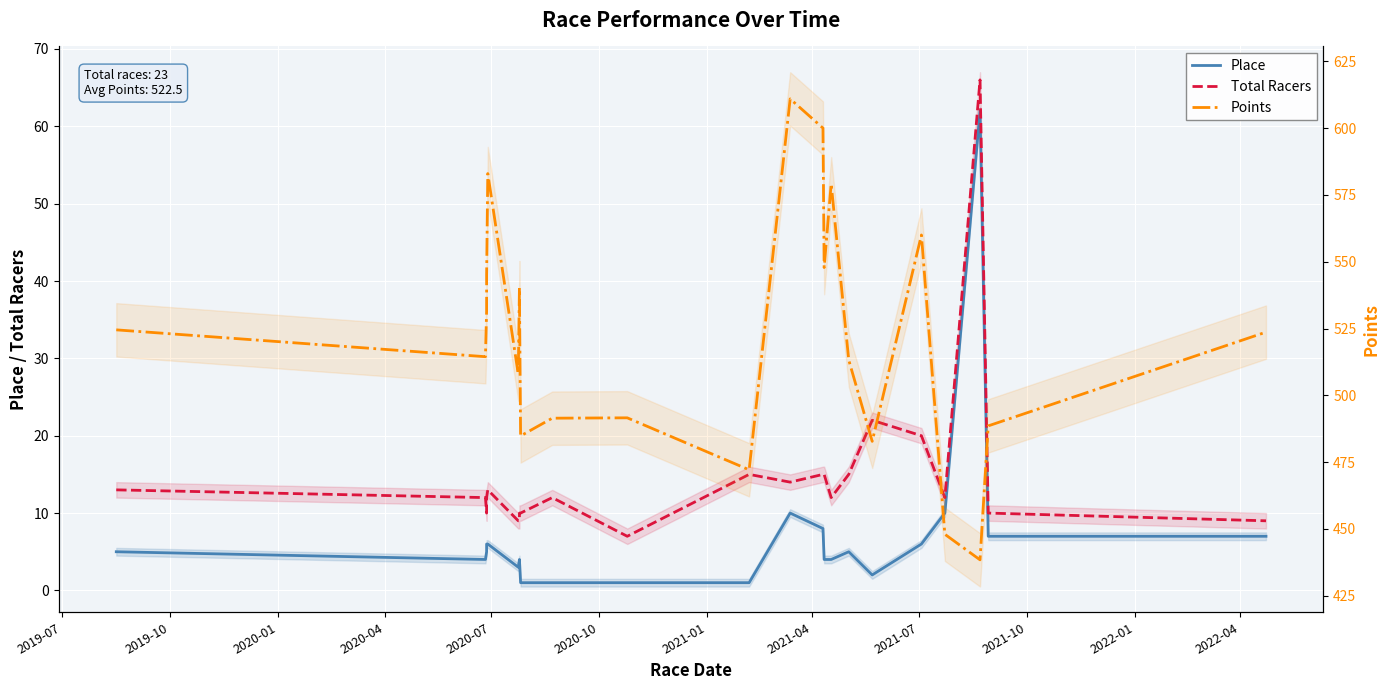

What is the sum of all Place values?

166.0